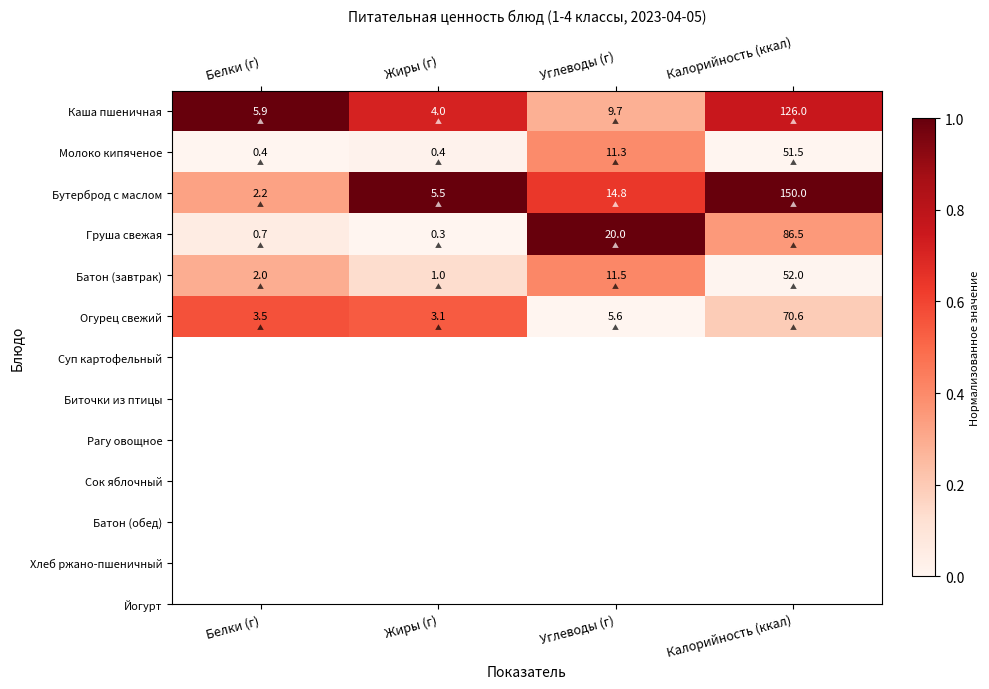

What is the difference between the maximum and minimum values in the Молоко кипяченое series?

51.1